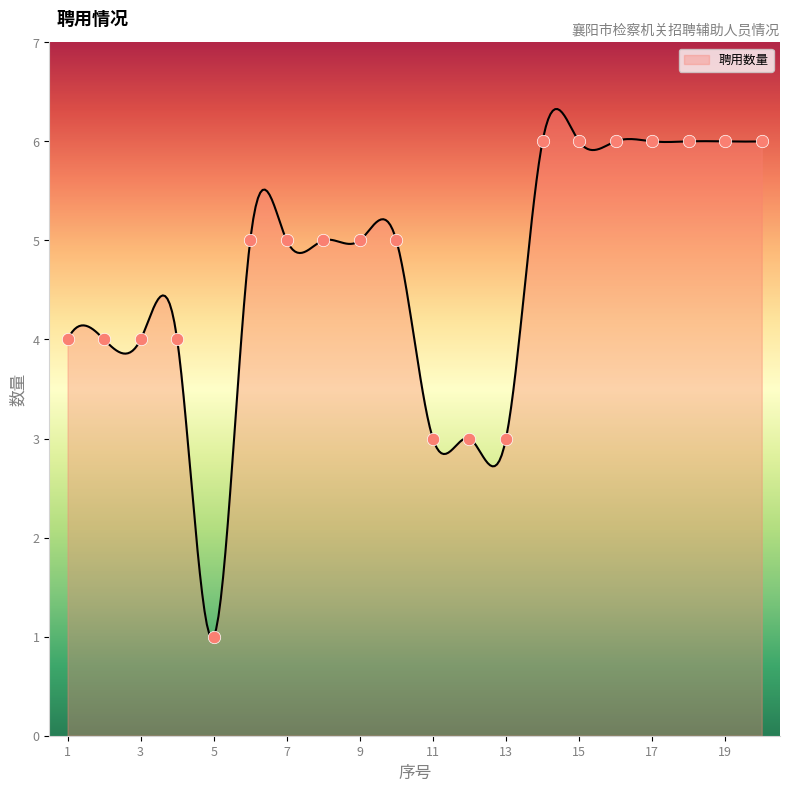

Which has a higher value, 15 or 20?

15